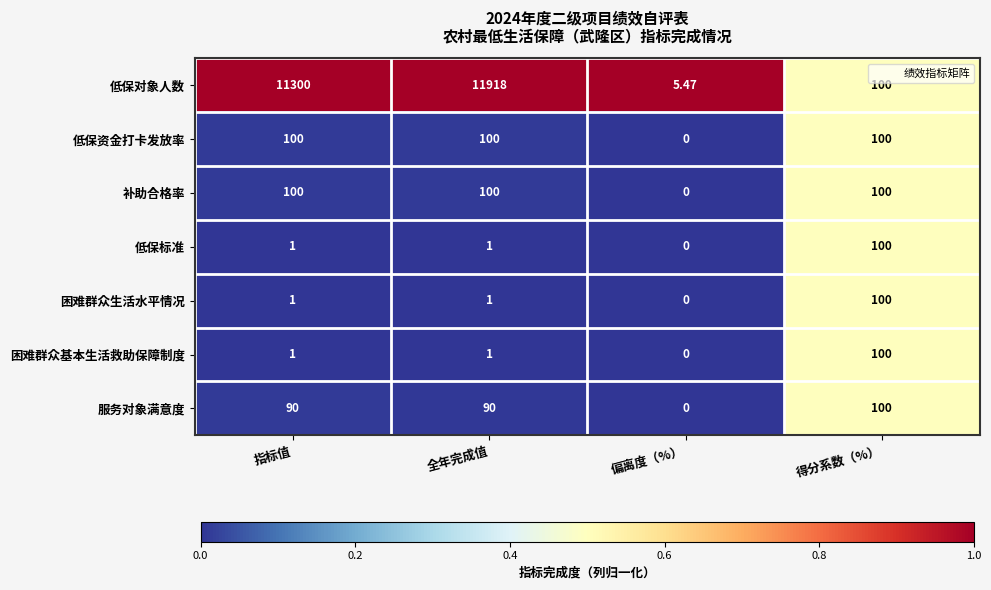

Which label corresponds to the smallest value in the chart?

偏离度（%）